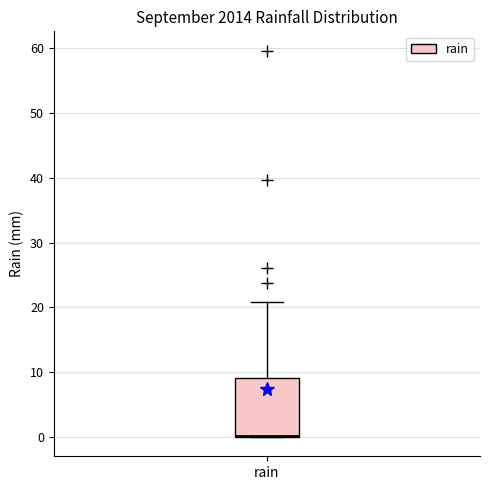

Read this box plot against the y-axis: the position of the median line, the range covered by the box, and the ends of both whiskers. The values are not printed on the chart, so give them approximately, as read against the axis.

median 0 (drawn on the box's lower edge), box 0 to 9, whiskers 0 to 21